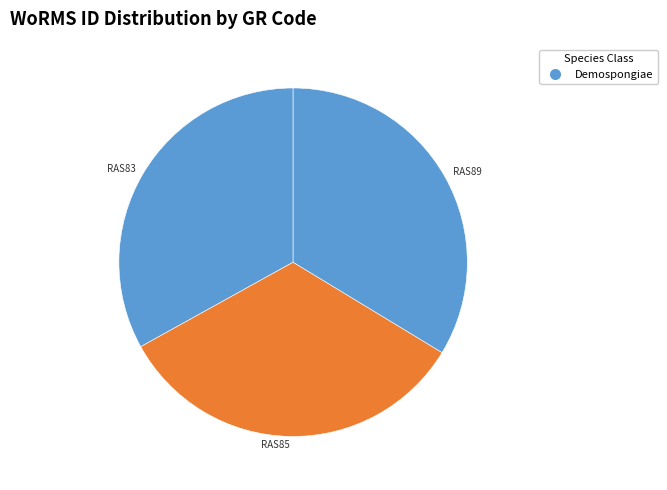

How many slices are in this pie chart?

3